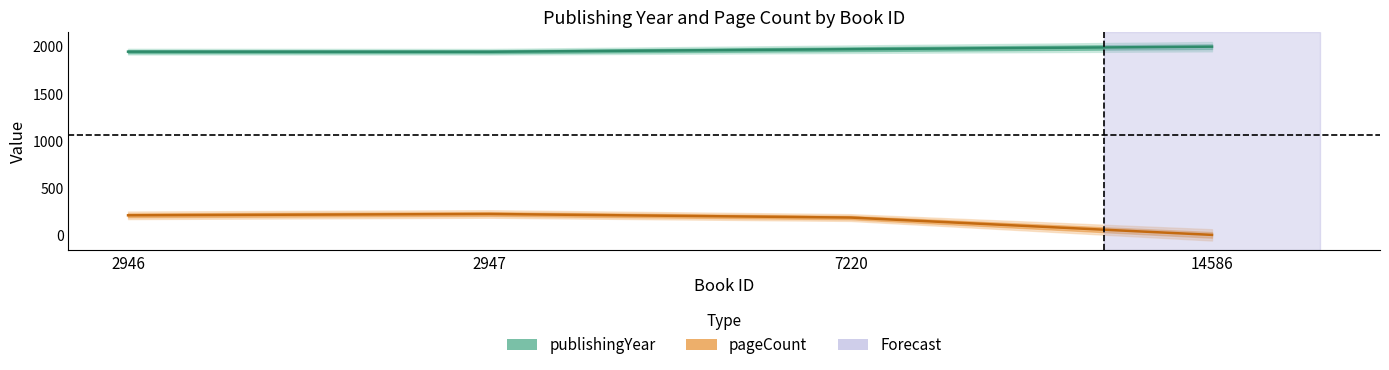

Which series has the largest total across all categories?

publishingYear